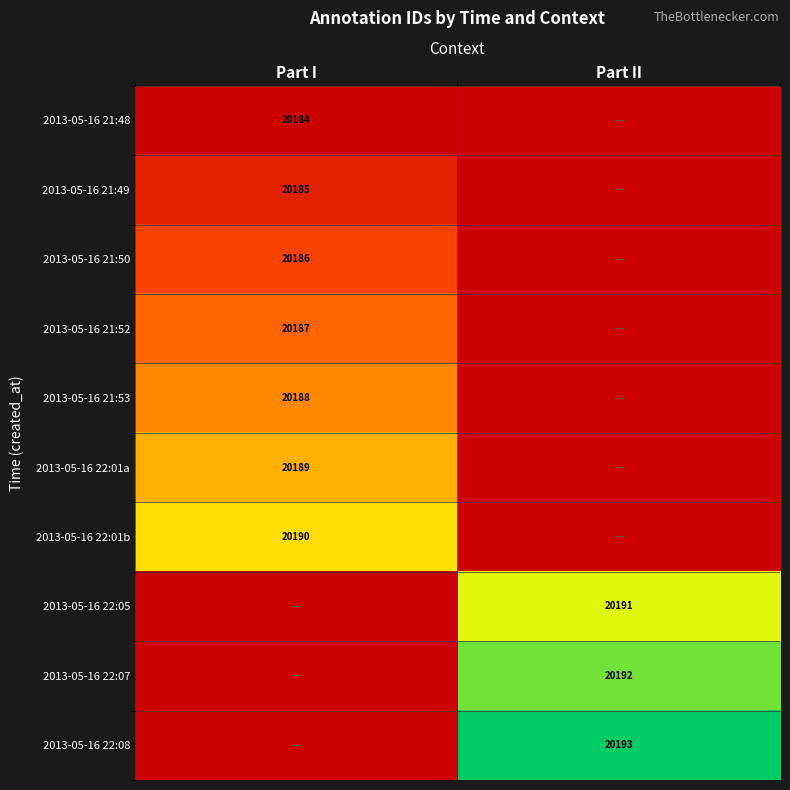

Is it true that 2013-05-16 22:01b equals 7869 at Part I?

False